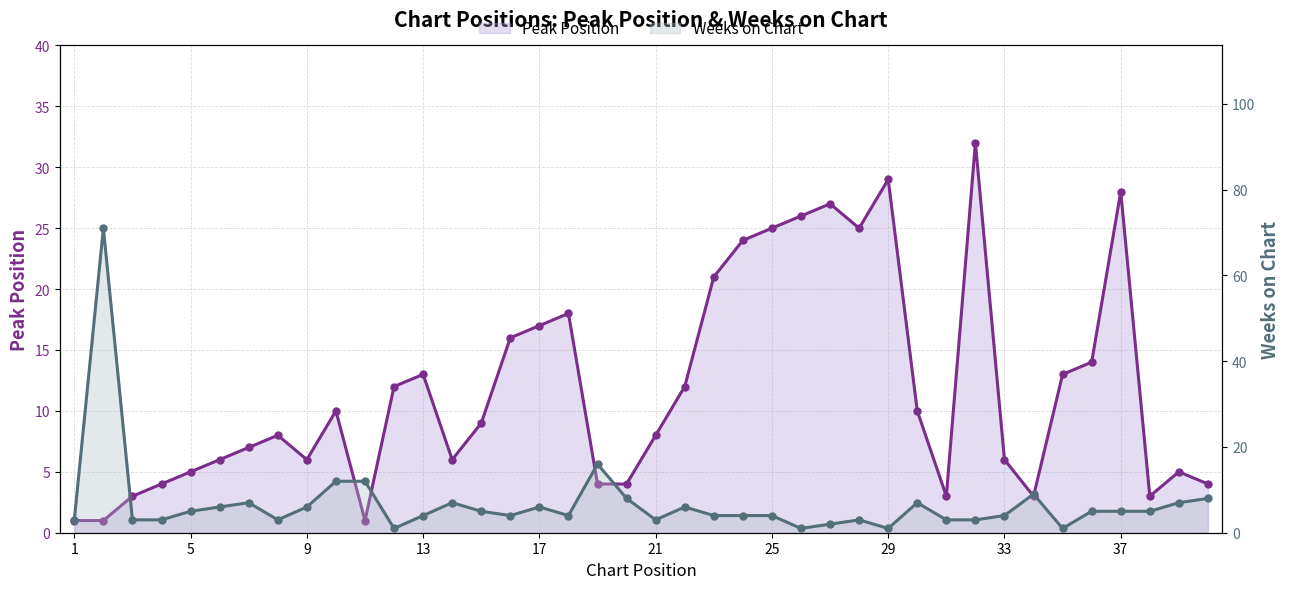

What is the difference between the maximum and second lowest values in the Weeks on Chart series?

70